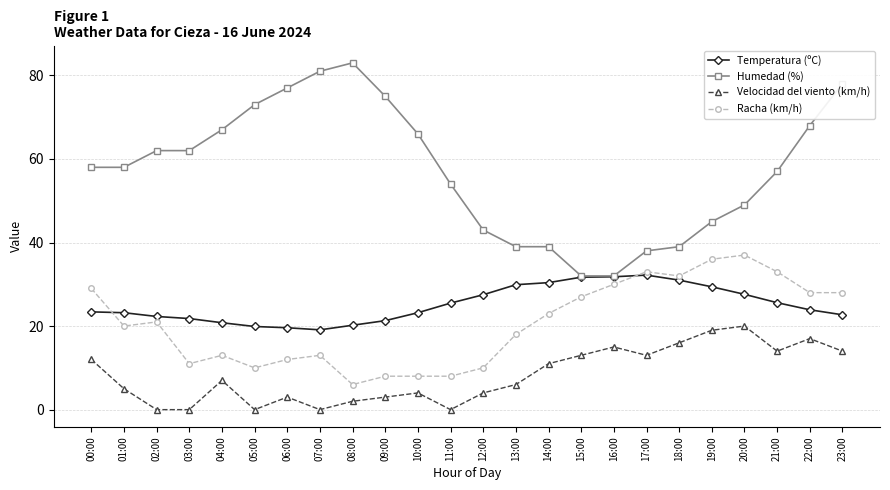

True or false: Temperatura (ºC) has a value of 19.8 at 18:00.

False